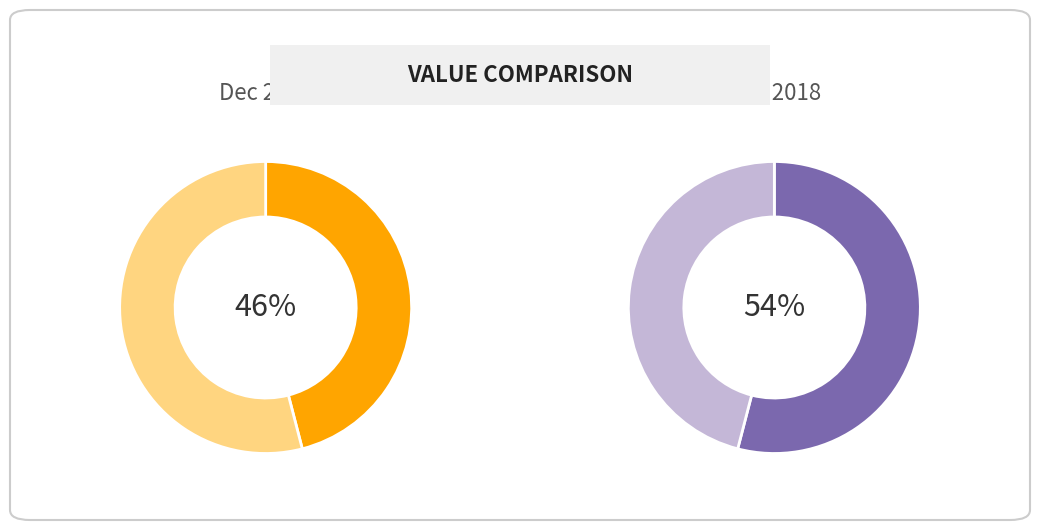

Approximately how many times larger is the value at Dec 2019 compared to Dec 2018?

0.9